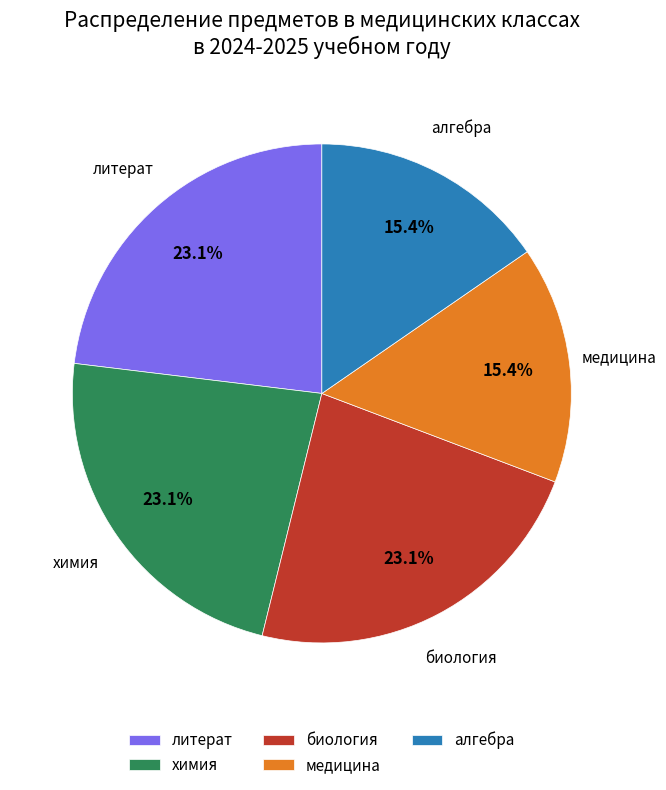

What is the ratio of the value at алгебра to the value at биология?

0.7